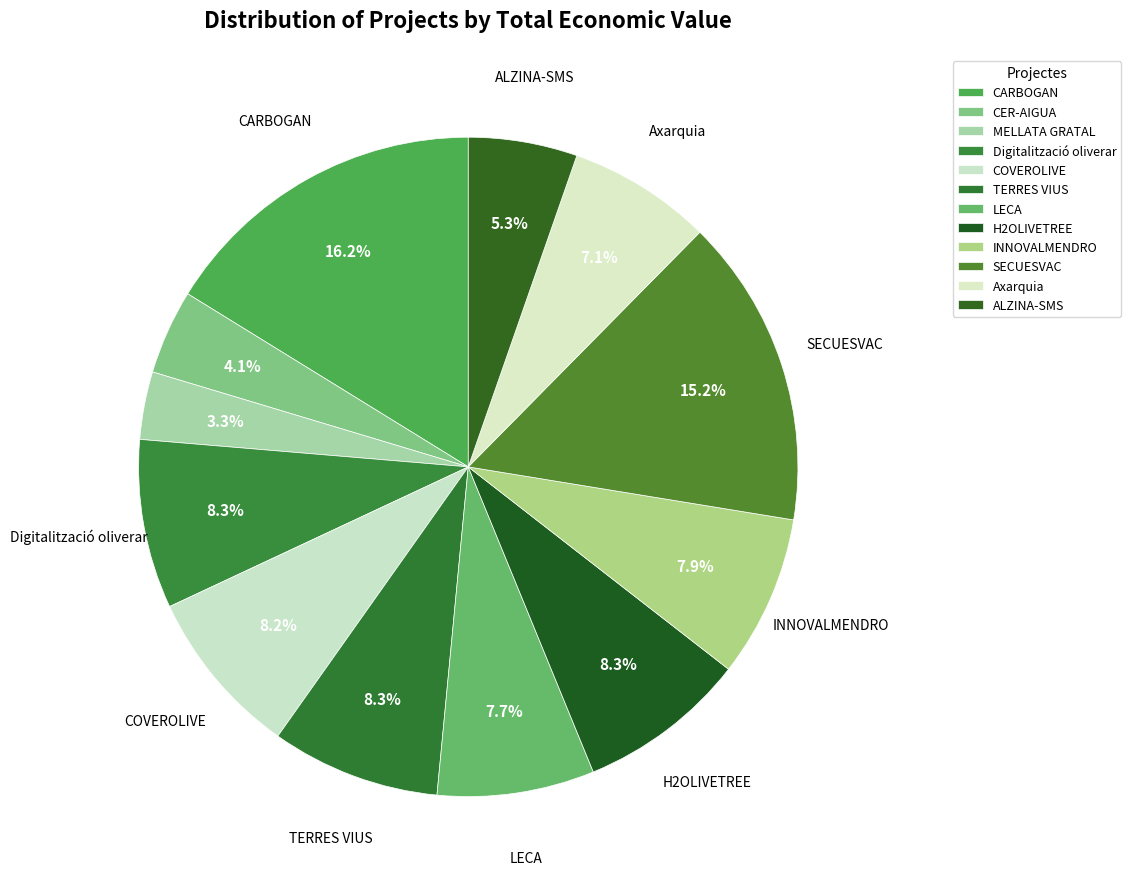

What is the total percentage of TERRES VIUS and Digitalització oliverar?

16.6%